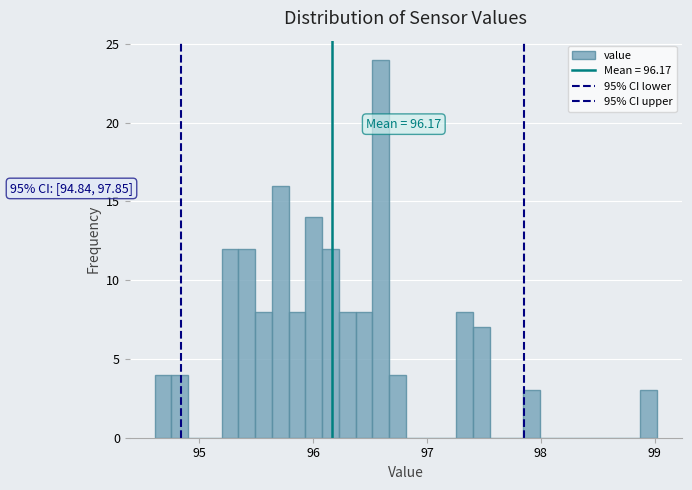

Read against the x-axis, roughly where is the centre of the tallest bar?

96.6